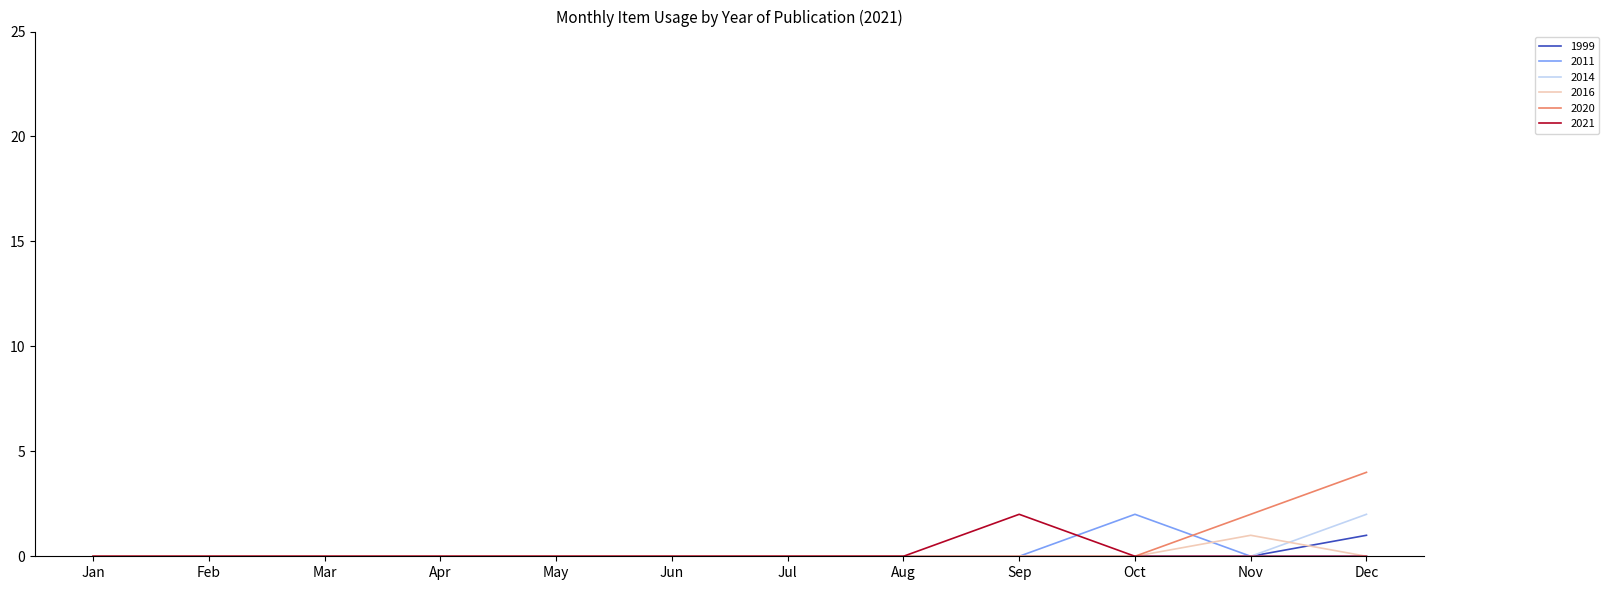

The 2021 series shows 0 at Apr. True or false?

True